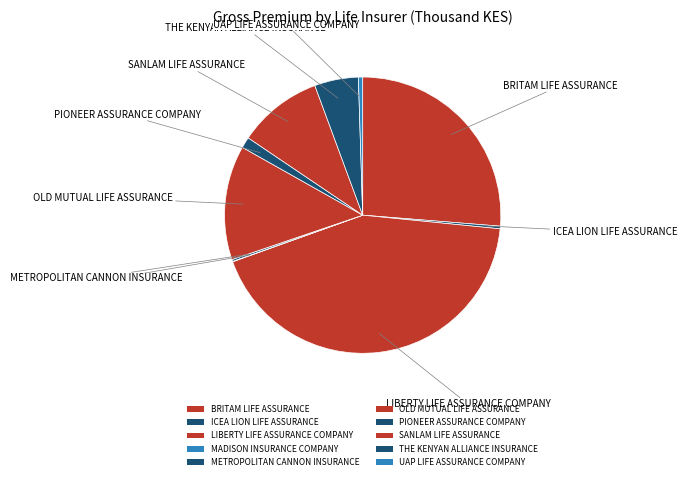

Between LIBERTY LIFE ASSURANCE COMPANY and BRITAM LIFE ASSURANCE, which is larger?

LIBERTY LIFE ASSURANCE COMPANY